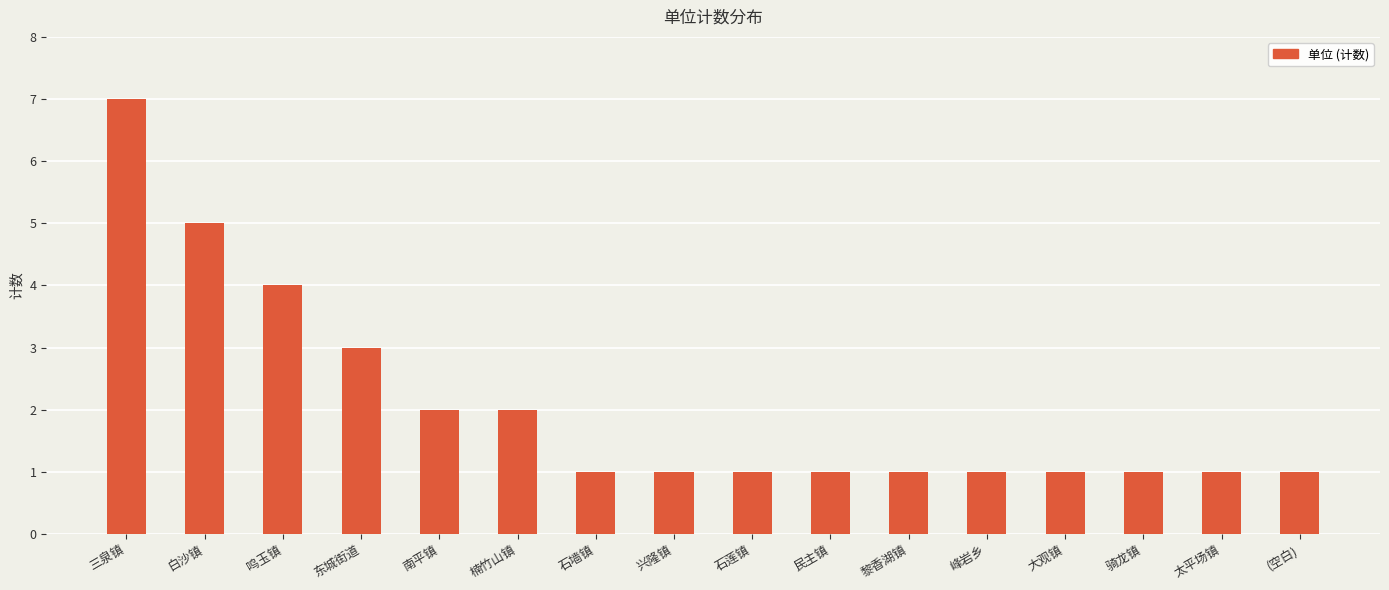

What is the difference between the maximum and minimum values?

6